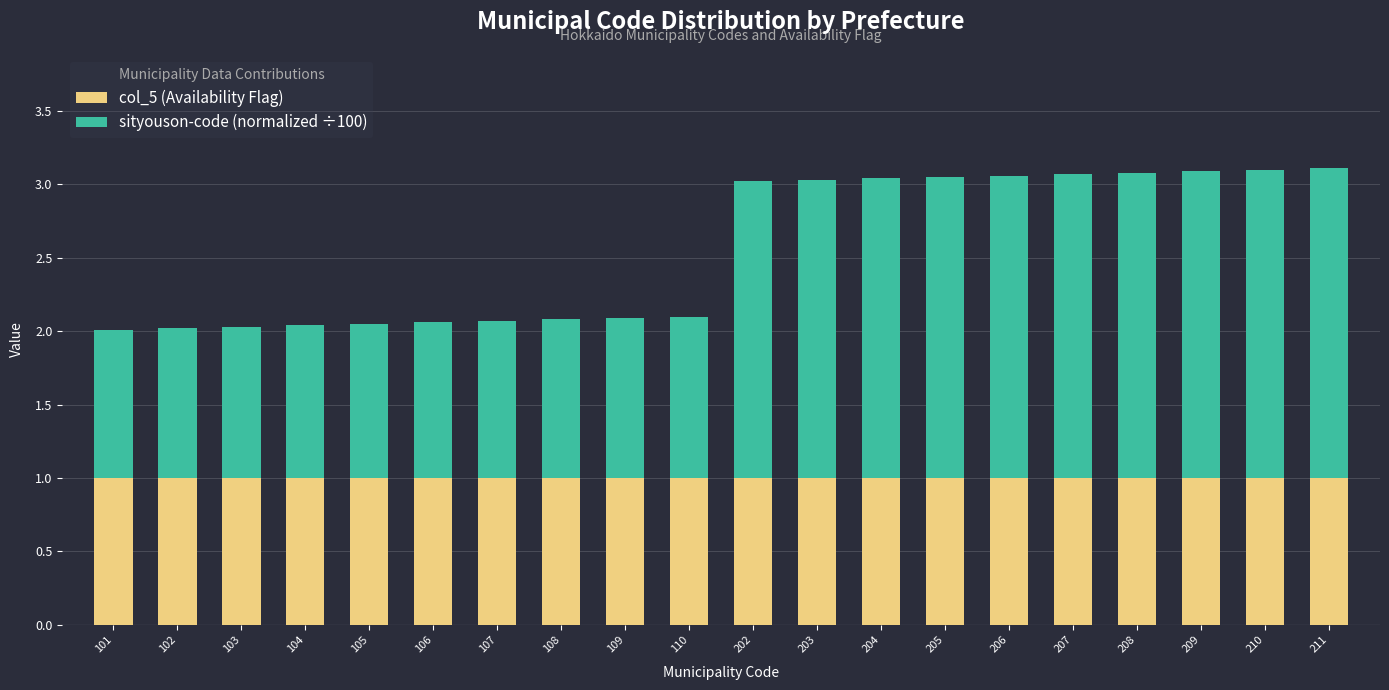

The col_5 (Availability Flag) series shows 1.0 at 104. True or false?

True